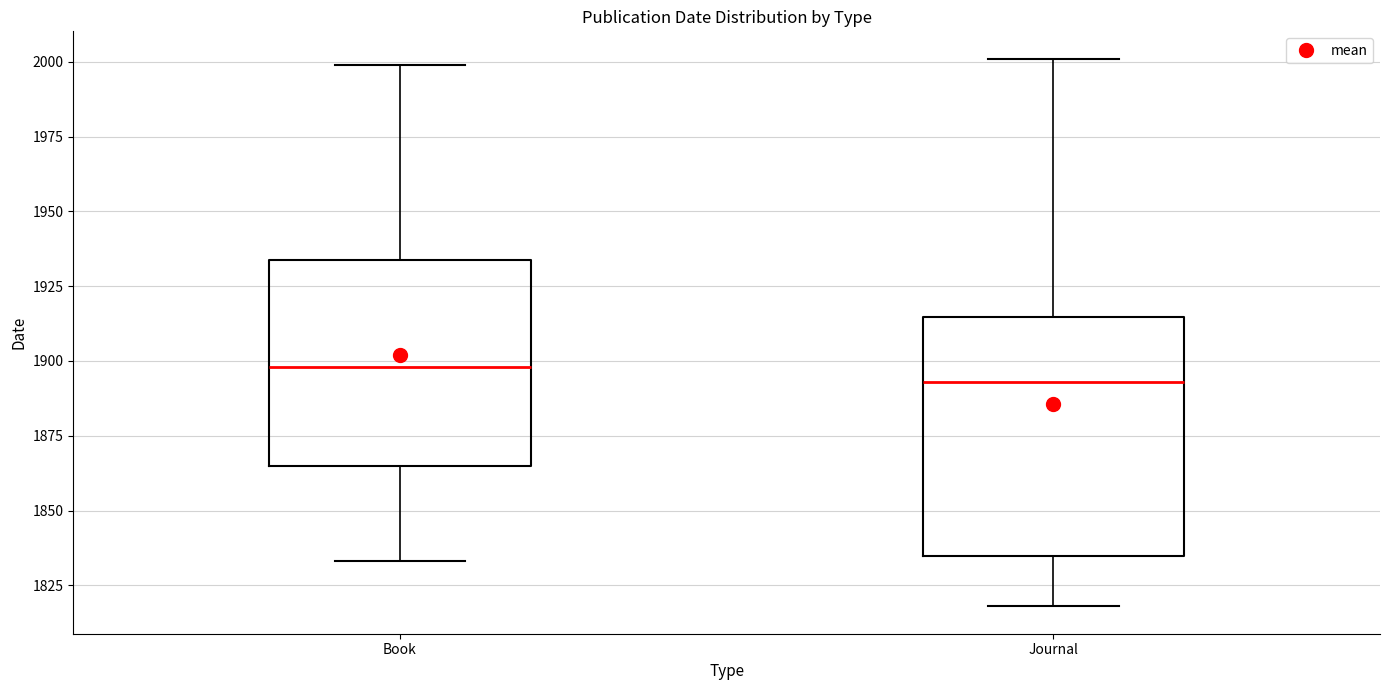

Where is the lower edge of the box for Book on the y-axis? The values are not printed on the chart, so give them approximately, as read against the axis.

1865